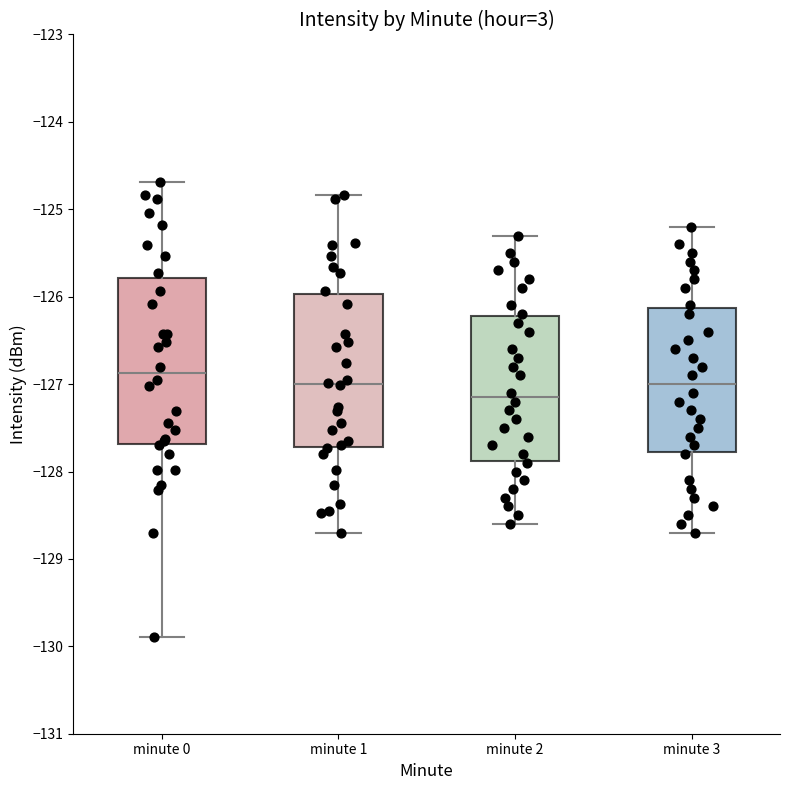

Comparing the boxes themselves (not the whiskers), which one is the tallest?

minute 0